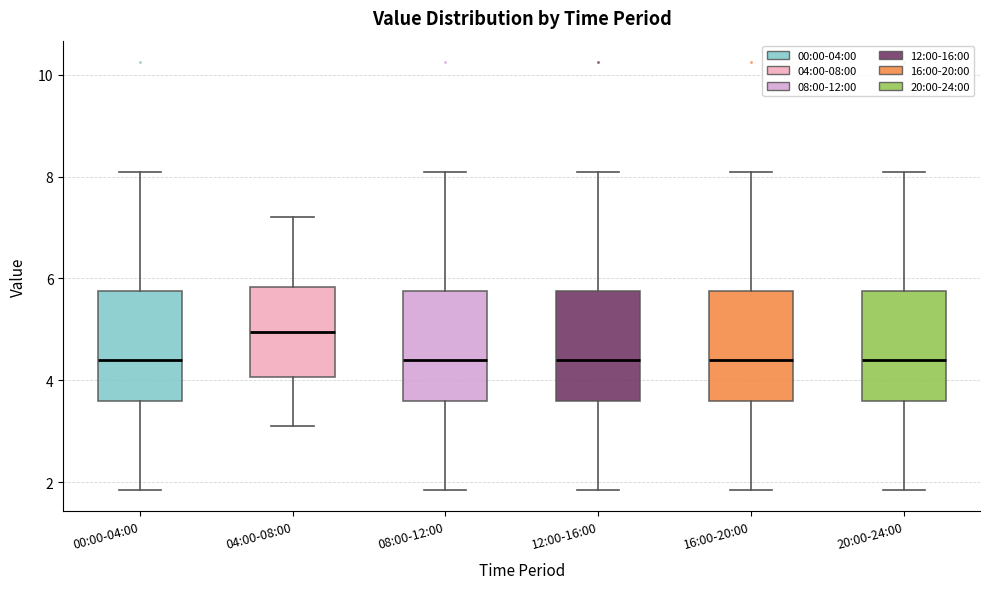

Reading left to right, transcribe this box plot: for each box, give where its median line is, the range the box spans, and where its two whiskers end, as read against the y-axis. The values are not printed on the chart, so give them approximately, as read against the axis.

00:00-04:00: median 4.4, box 3.6 to 5.8, whiskers 1.8 to 8.2
04:00-08:00: median 5.0, box 4.0 to 5.8, whiskers 3.2 to 7.2
08:00-12:00: median 4.4, box 3.6 to 5.8, whiskers 1.8 to 8.2
12:00-16:00: median 4.4, box 3.6 to 5.8, whiskers 1.8 to 8.2
16:00-20:00: median 4.4, box 3.6 to 5.8, whiskers 1.8 to 8.2
20:00-24:00: median 4.4, box 3.6 to 5.8, whiskers 1.8 to 8.2